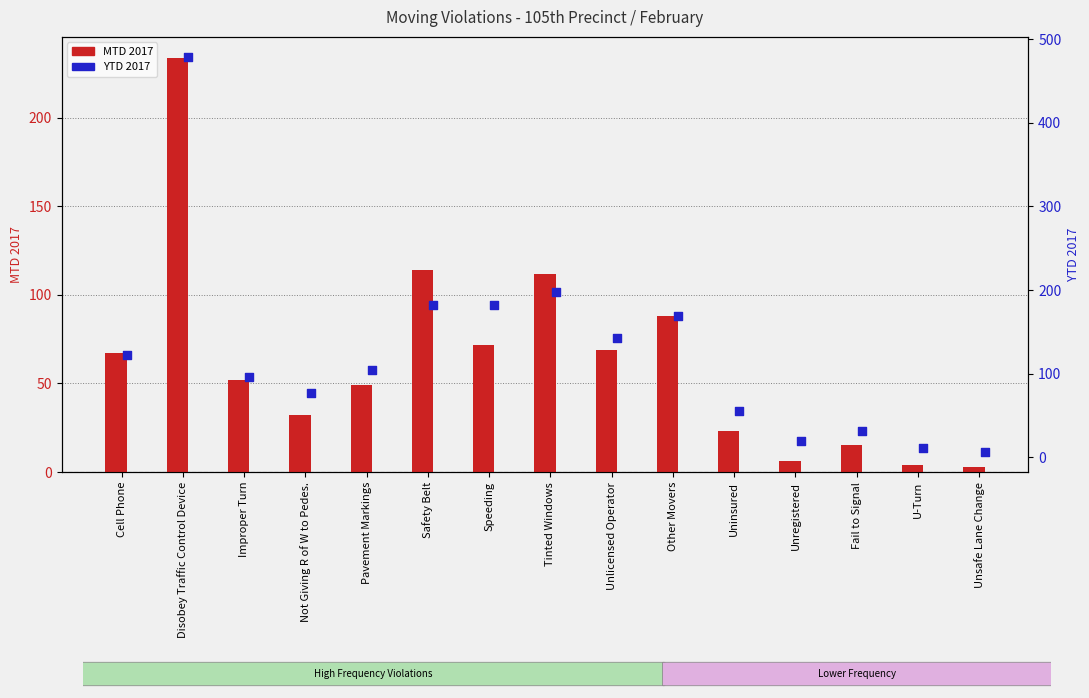

Which series reaches the maximum Y coordinate?

YTD 2017